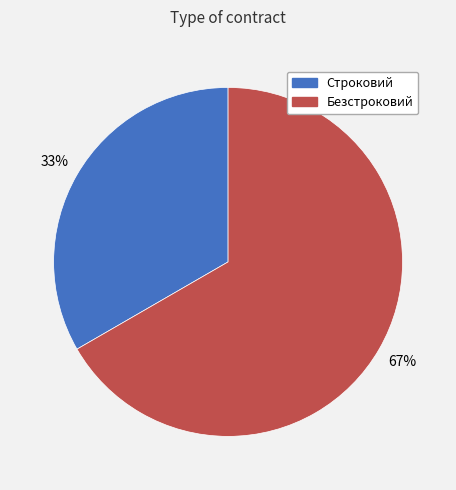

Does Безстроковий account for over 50% of the chart?

Yes